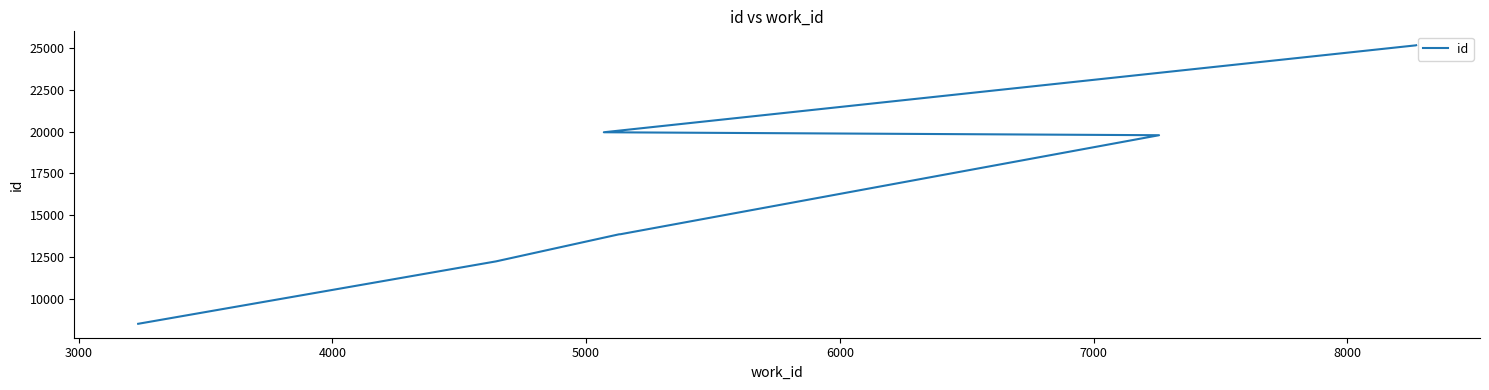

What is the approximate value at 6000, to the nearest 10?

19780